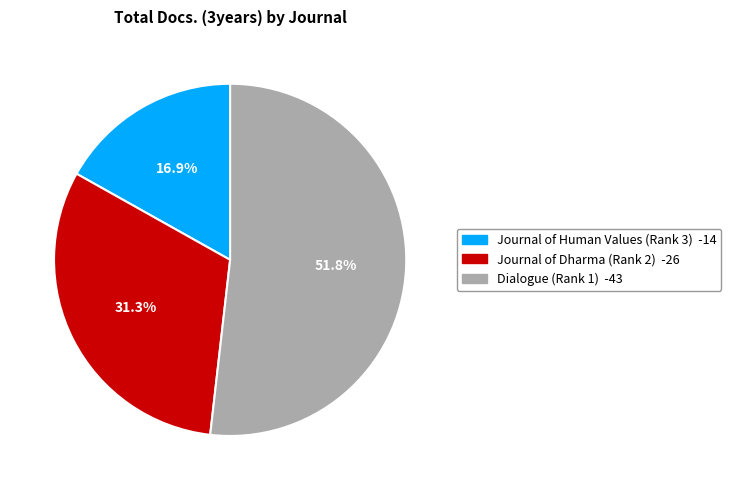

Is it true that Dialogue (Rank 1) is 52% of the pie?

True